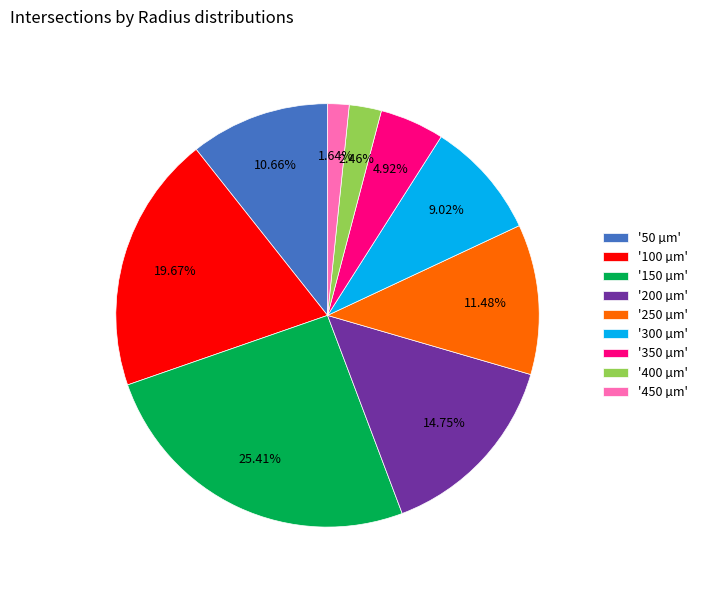

To the nearest percent, what is the average slice percentage?

11%